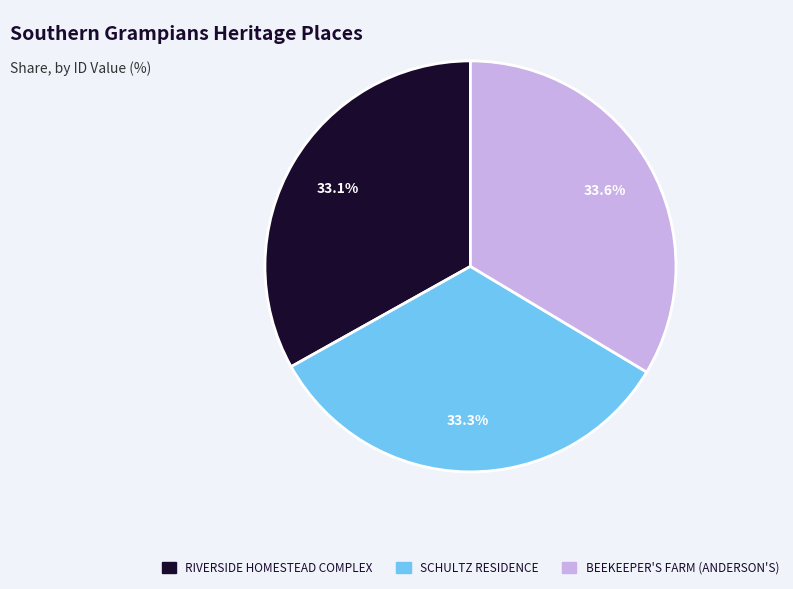

What is the total percentage of BEEKEEPER'S FARM (ANDERSON'S) and RIVERSIDE HOMESTEAD COMPLEX?

66.7%